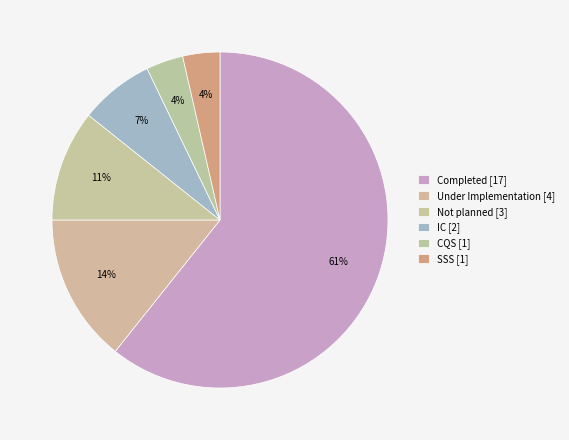

How many slices are in this pie chart?

6